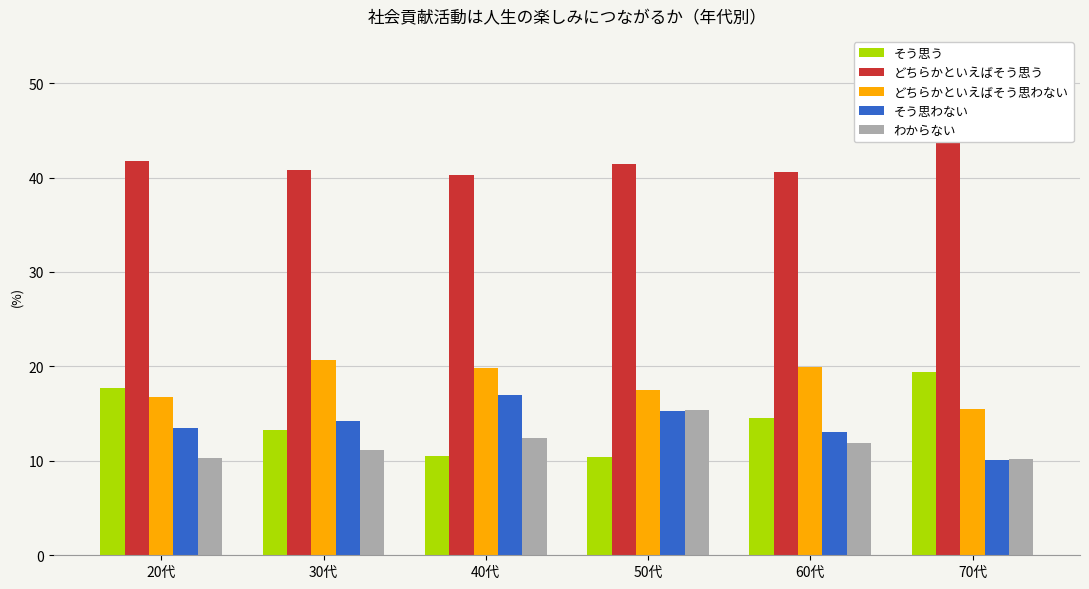

What are all the series names shown in the legend?

そう思う, どちらかといえばそう思う, どちらかといえばそう思わない, そう思わない, わからない